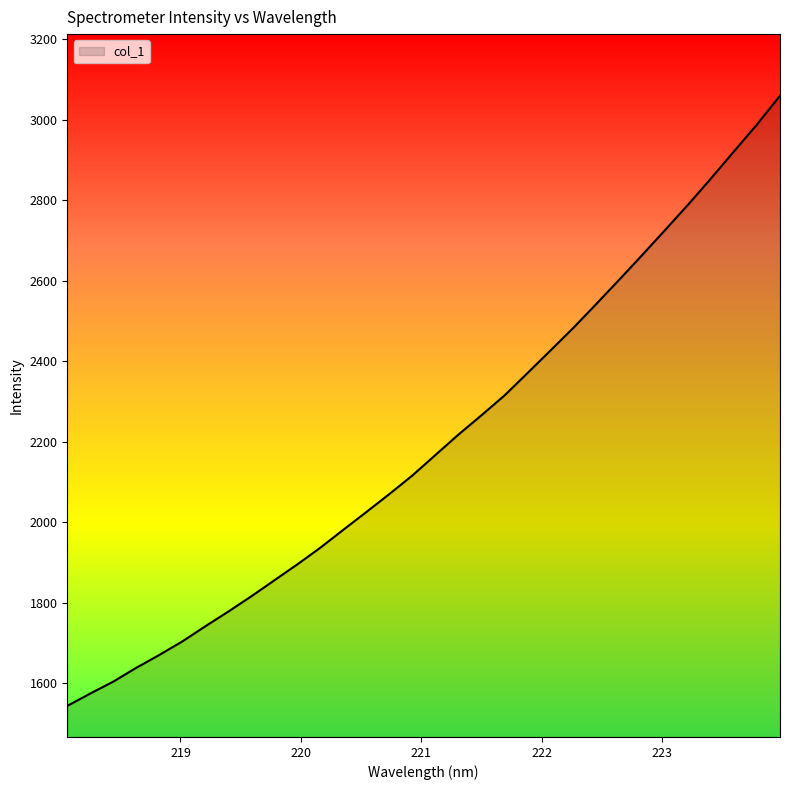

What is the difference between the second highest and minimum values?

1444.5